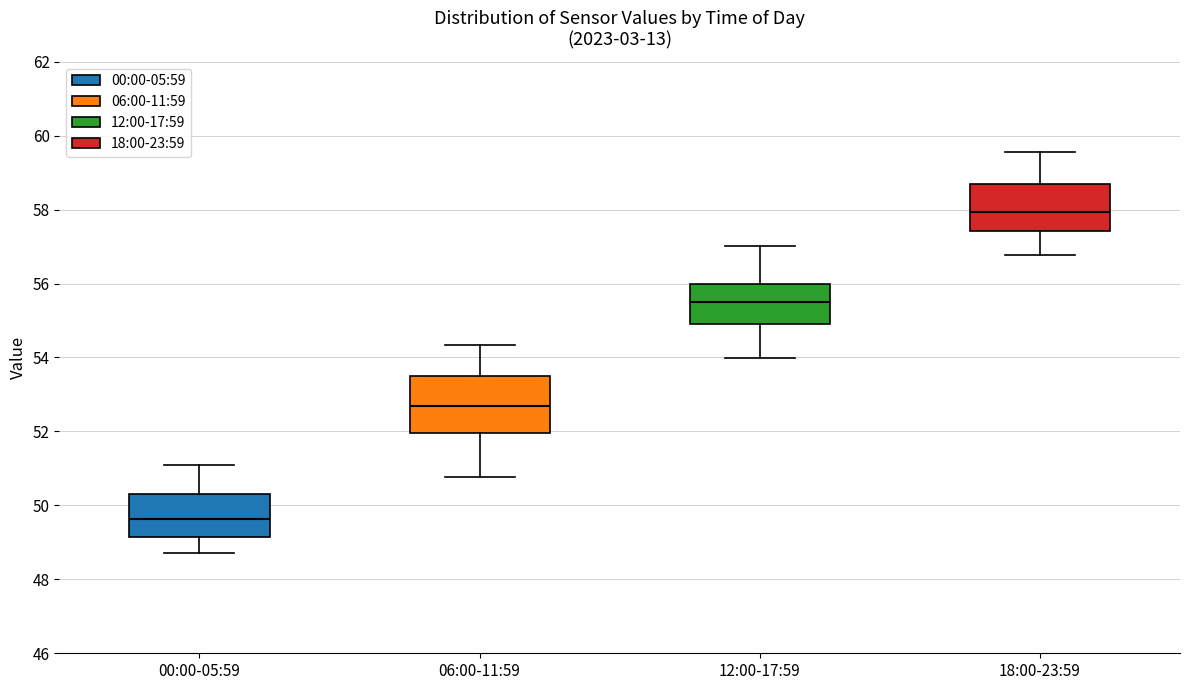

Which box is the tallest, from its lower edge to its upper edge?

06:00-11:59